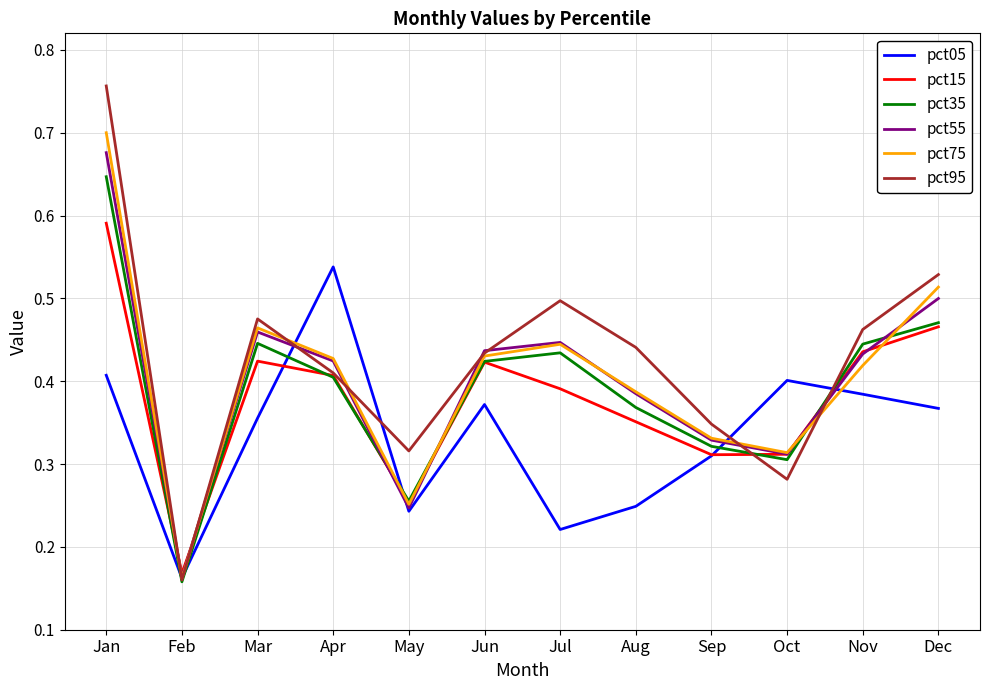

How many lines are shown in the chart?

6